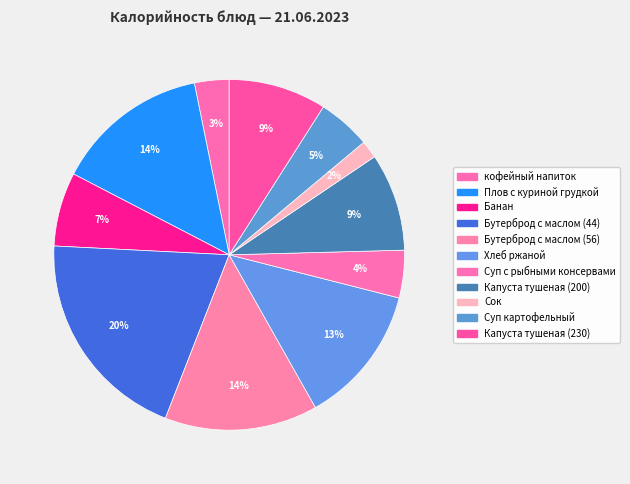

To the nearest percent, what is the difference between the largest and smallest slice percentages?

18%